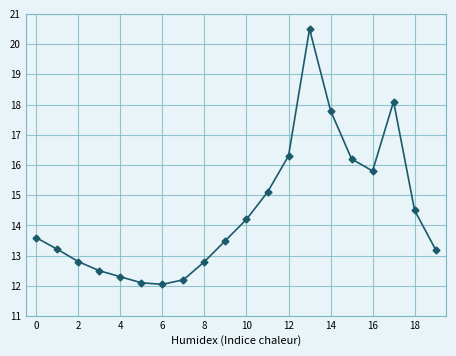

True or false: there are more than 0 points higher than both neighbors.

True